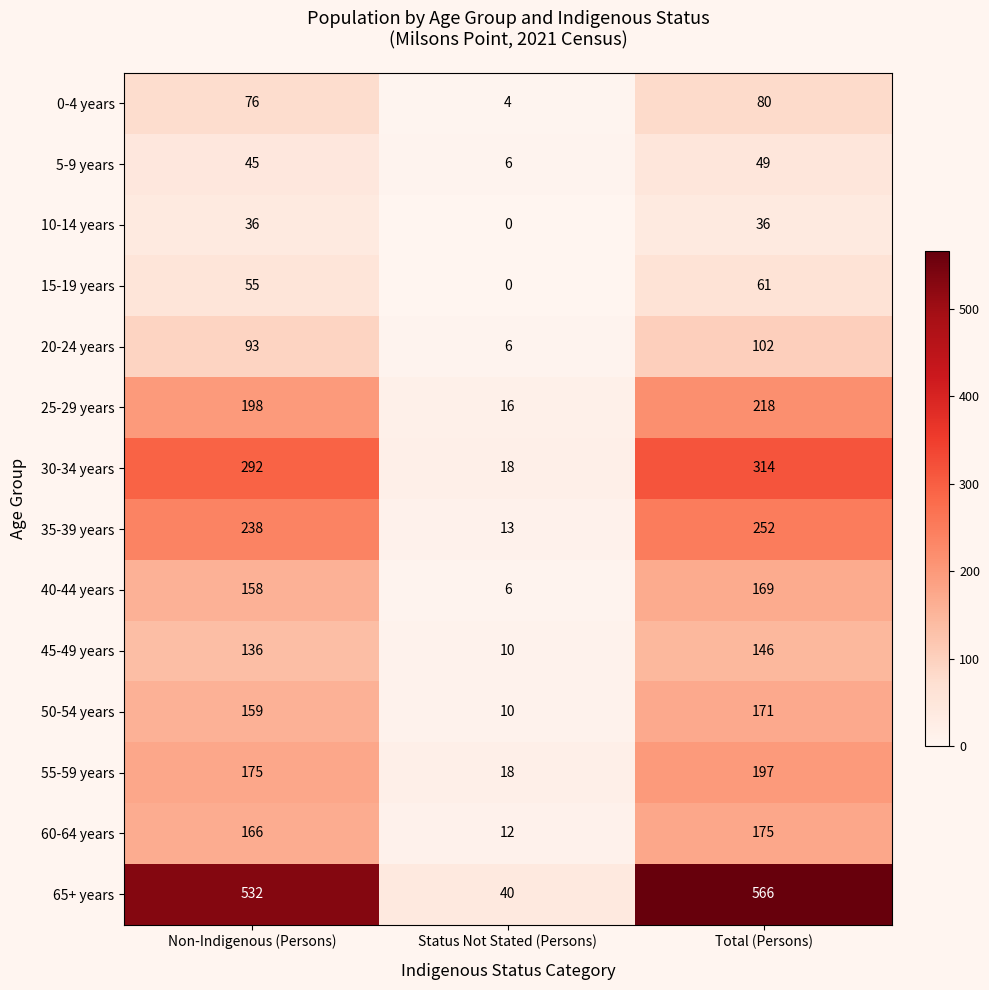

Count the number of data series in this chart.

14